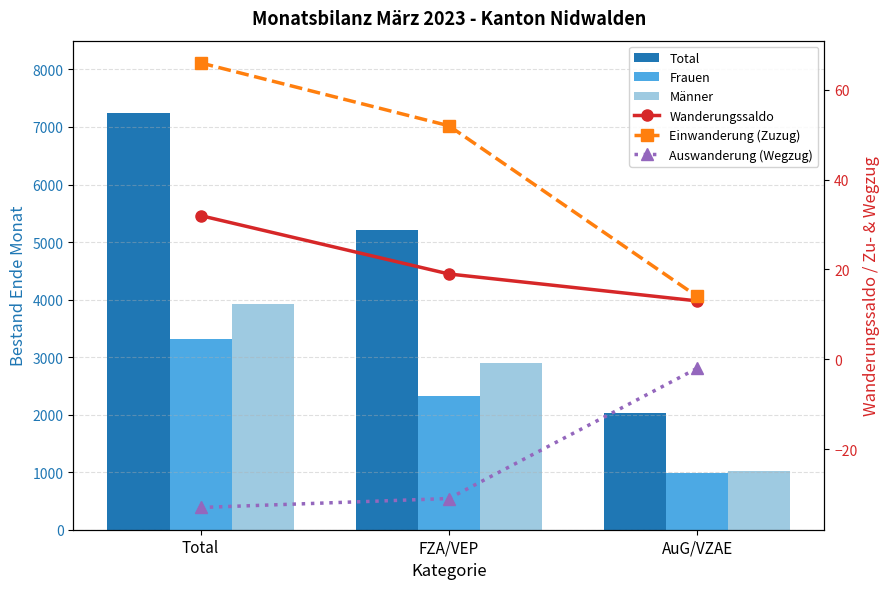

List the labels in order of Total value, smallest first.

AuG/VZAE, FZA/VEP, Total